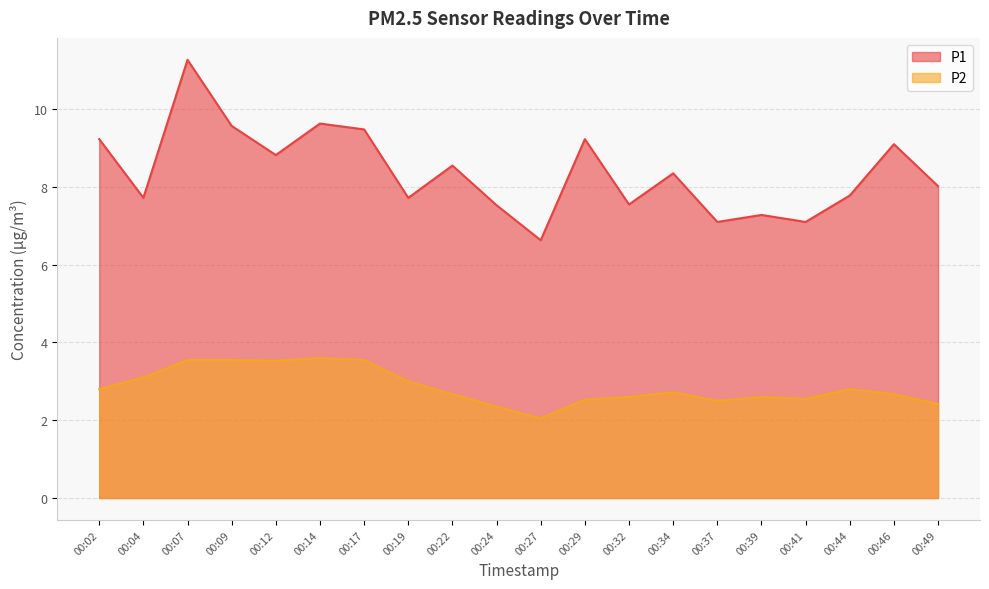

Between 00:19 and 00:46, which series saw the biggest shift?

P1